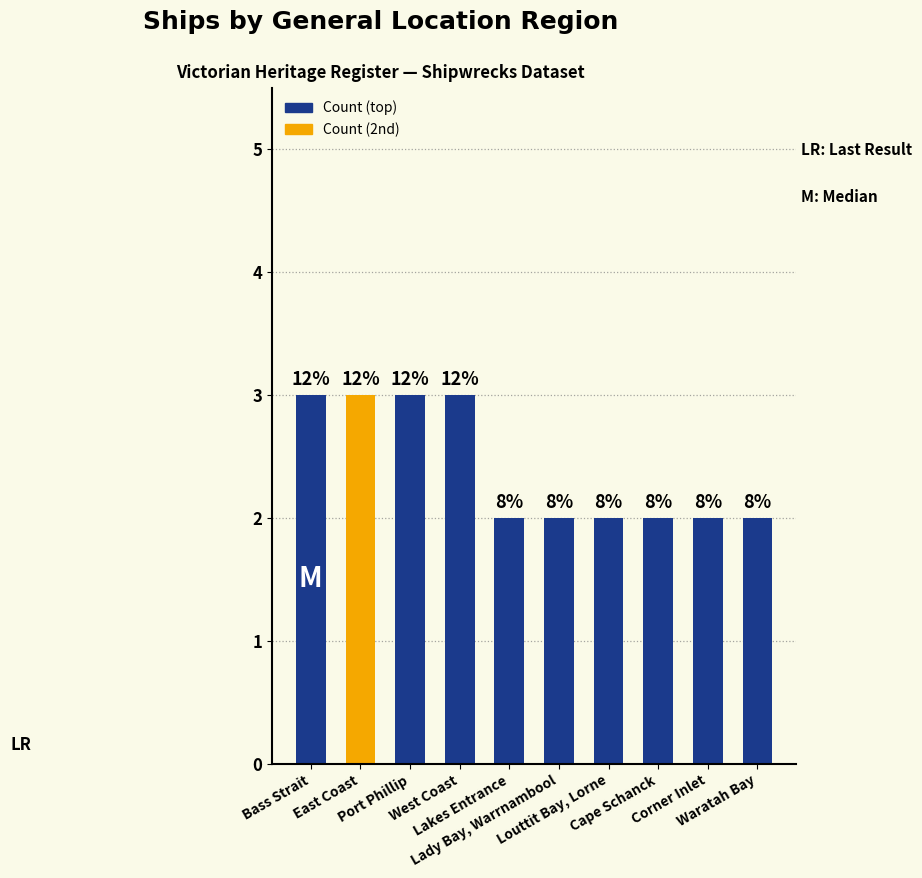

Between Lakes Entrance and Cape Schanck, which is larger?

Lakes Entrance